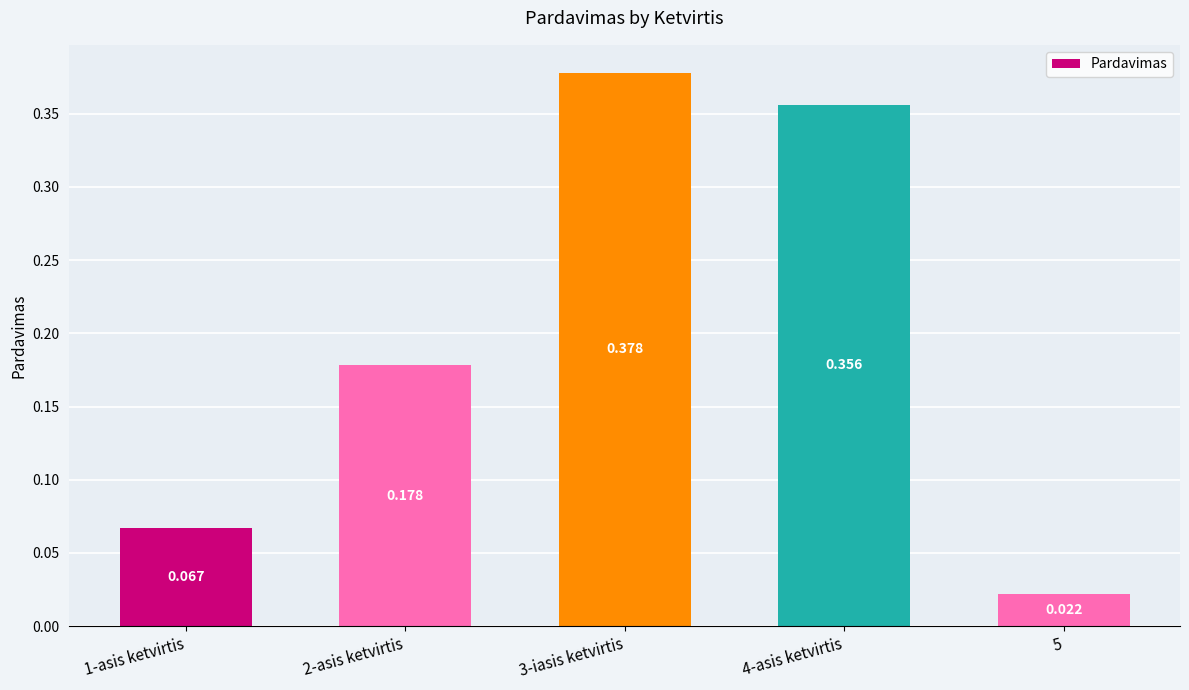

Rank the categories by value from lowest to highest.

5, 1-asis ketvirtis, 2-asis ketvirtis, 4-asis ketvirtis, 3-iasis ketvirtis